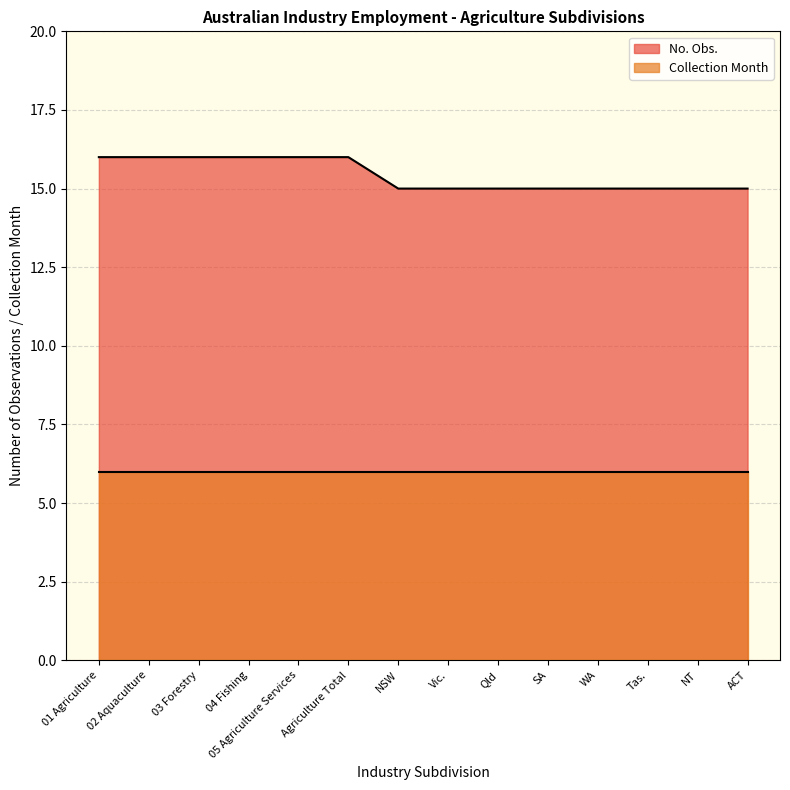

What is the average value?

15